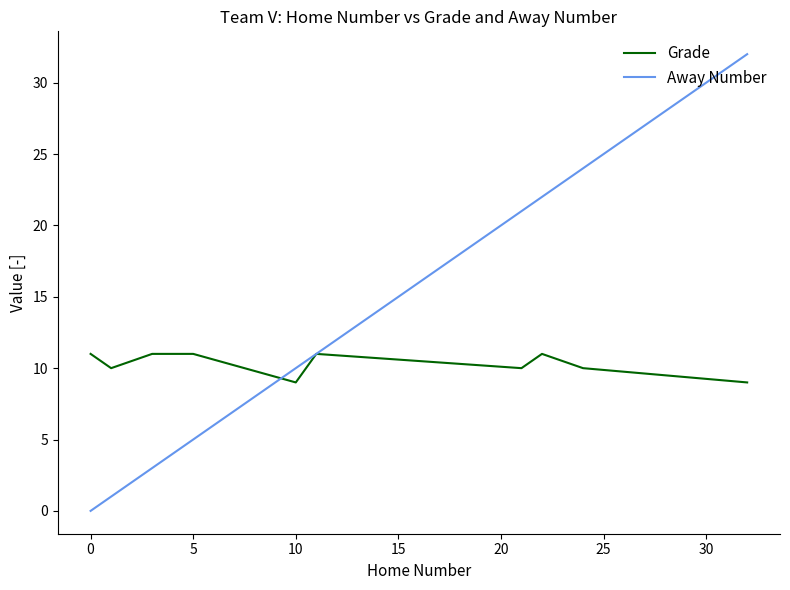

List the series in order of their overall mean, highest first.

Away Number, Grade